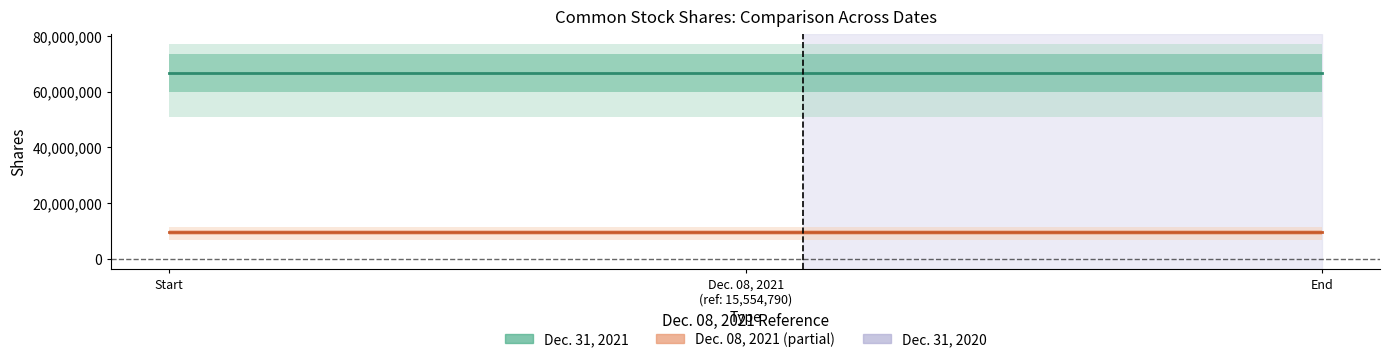

What is the maximum value shown in the chart?

66647242